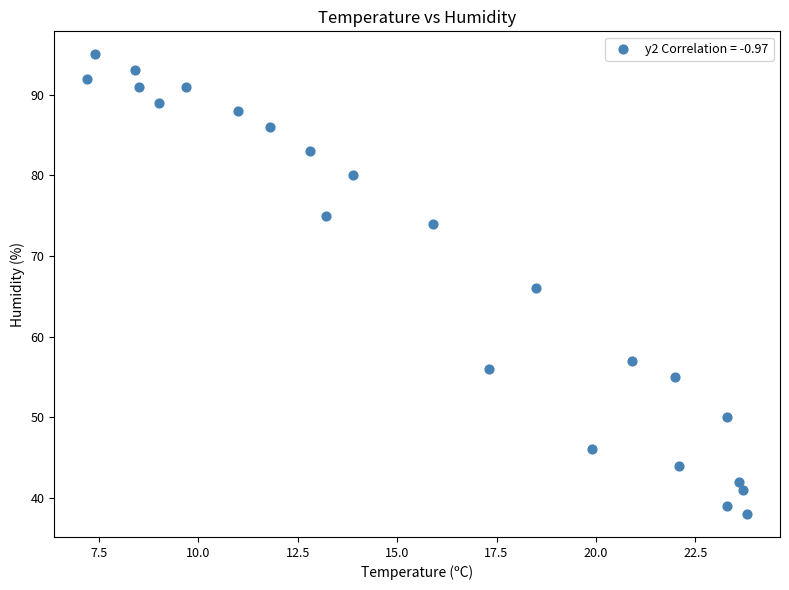

What is the range of Y values (max minus min)?

57